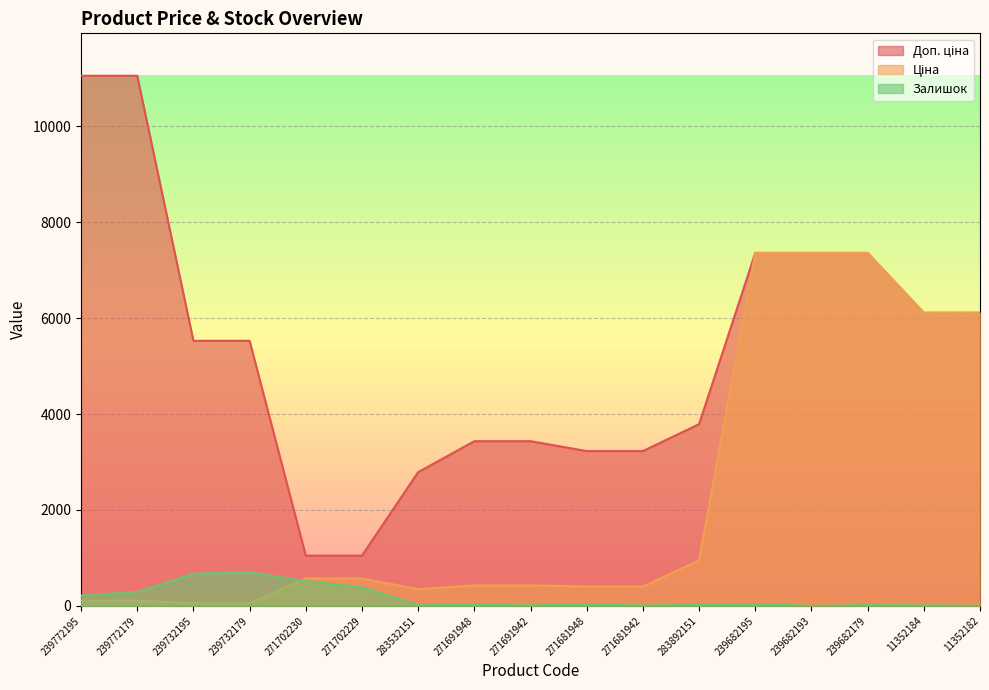

True or false: Залишок and Доп. ціна intersect in this chart.

False